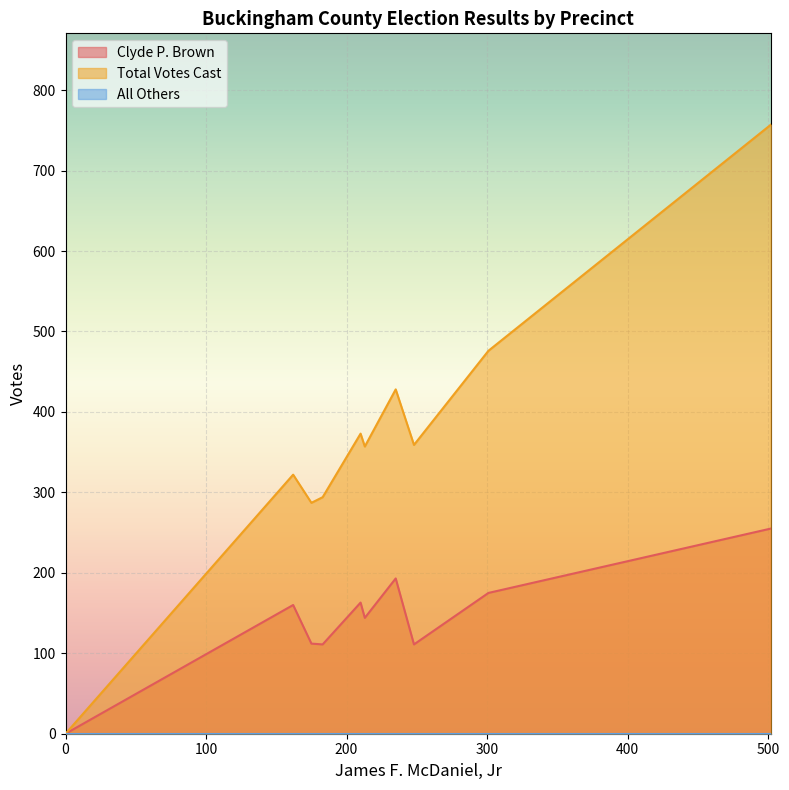

What position from the right is 210?

9